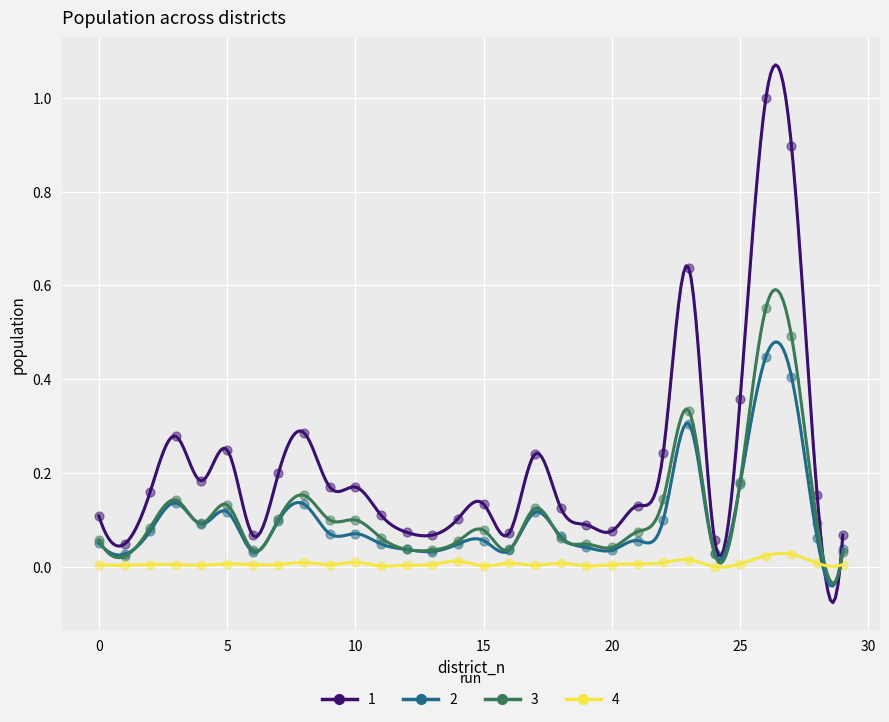

Is the value of 3 at 20 greater than the value of 4 at 28?

Yes